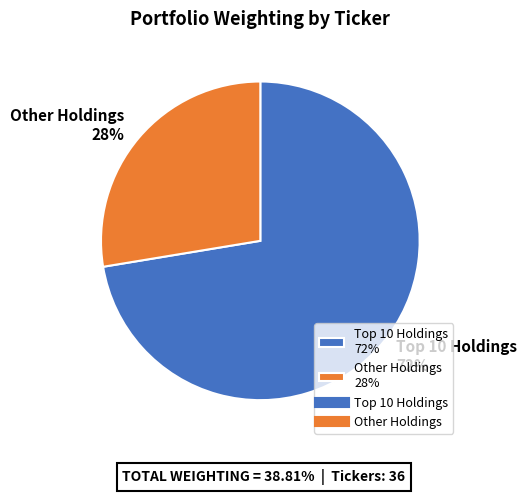

Is it true that Other Holdings 28% is 28% of the pie?

True